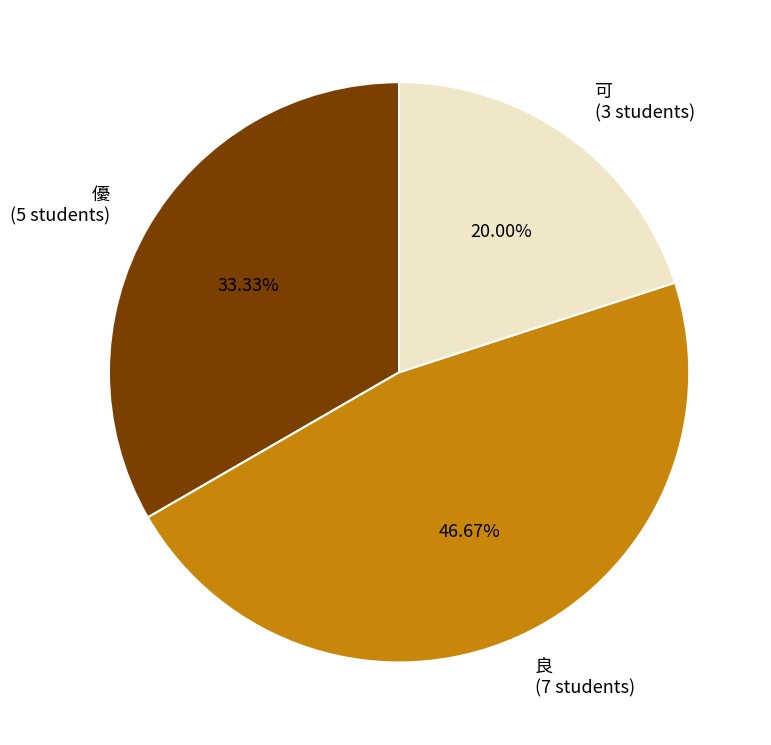

To the nearest percent, what is the difference between the largest and smallest slice percentages?

27%